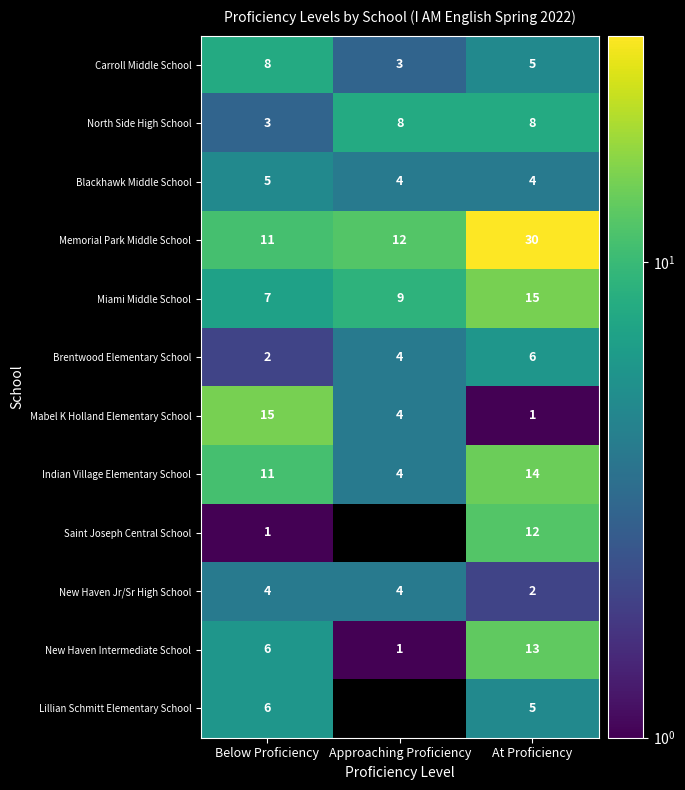

What is the spread (max minus min) of values at Below Proficiency?

14